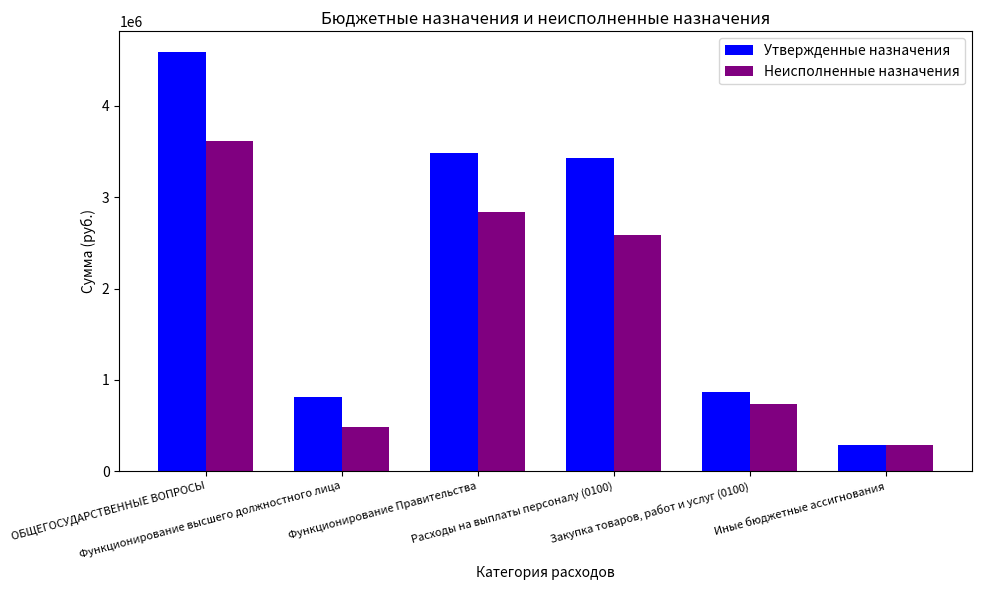

How many categories are shown in the chart?

6